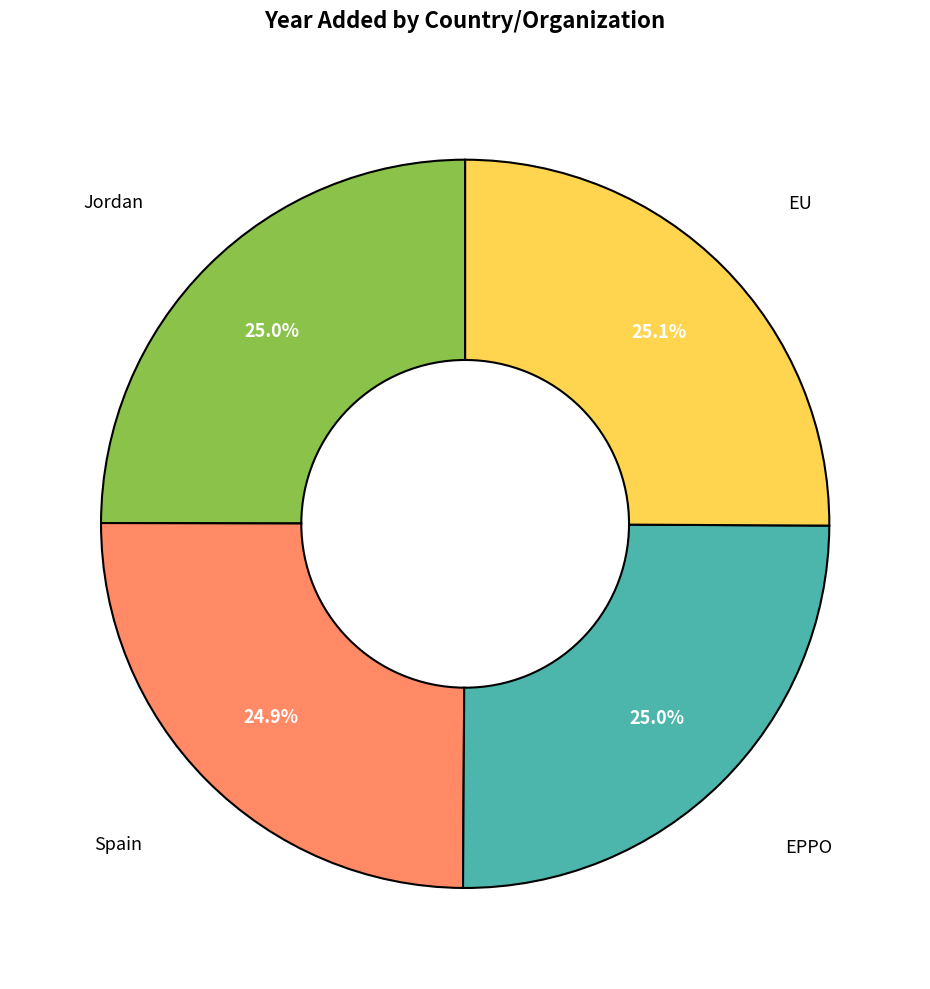

Does any single category account for the majority?

No